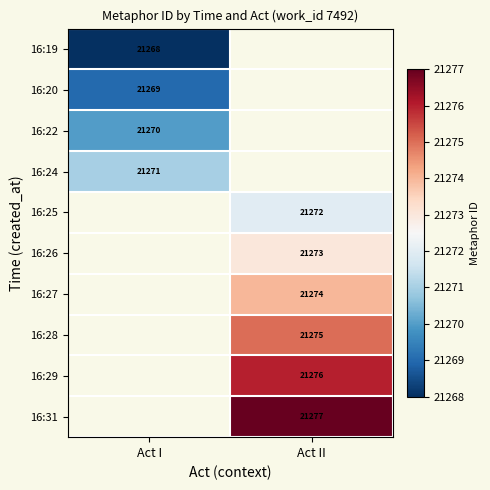

Which label corresponds to the smallest value in the chart?

Act I